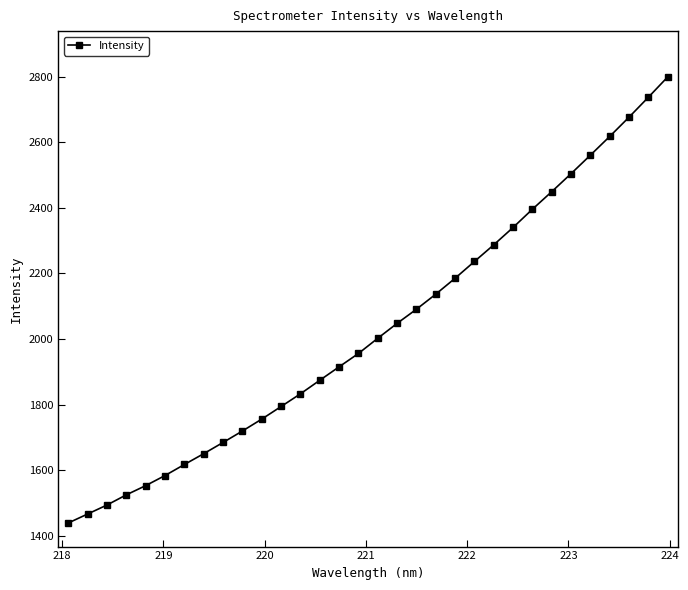

What is the difference between the second highest and second lowest values?

1269.9